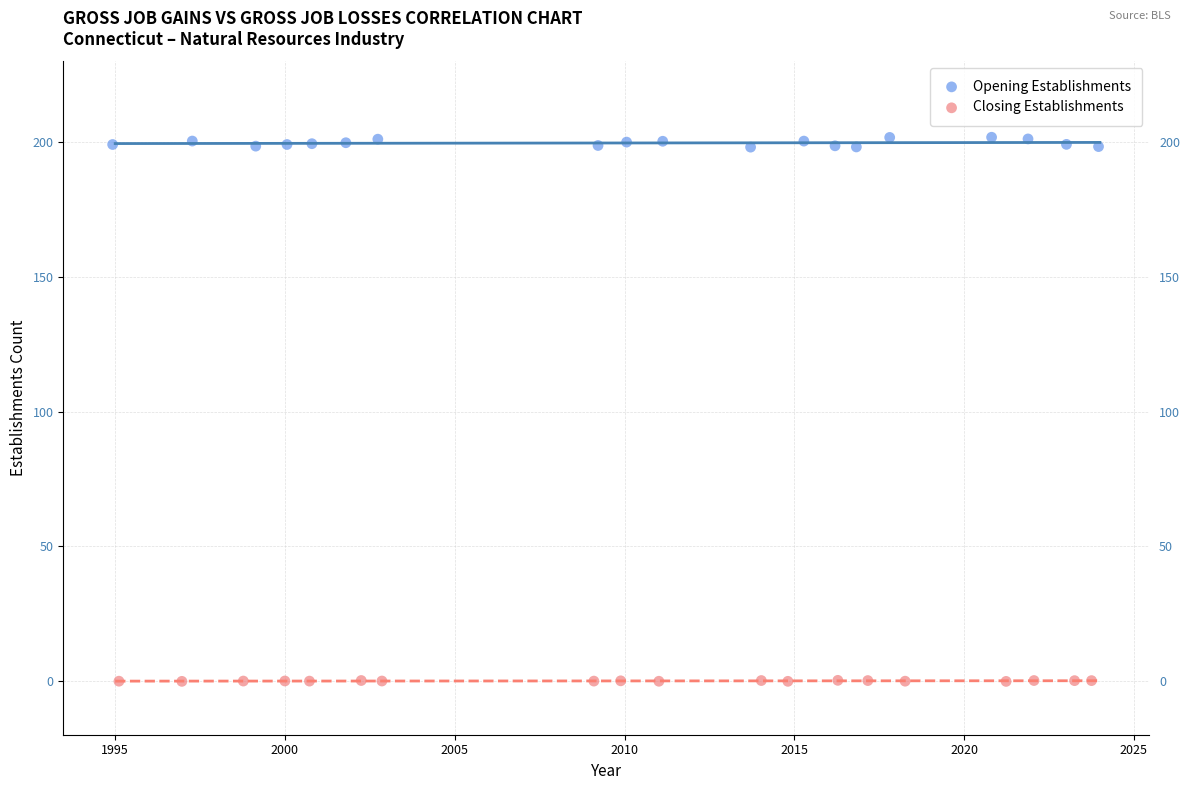

Which series has the largest Y range (max minus min)?

Opening Establishments